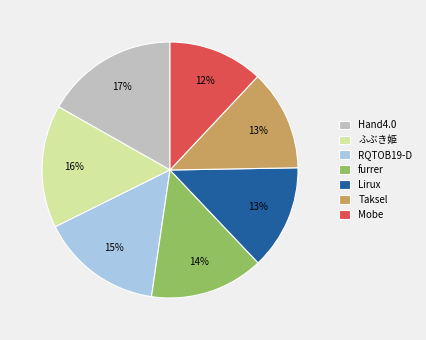

Which slice is the smallest?

Mobe